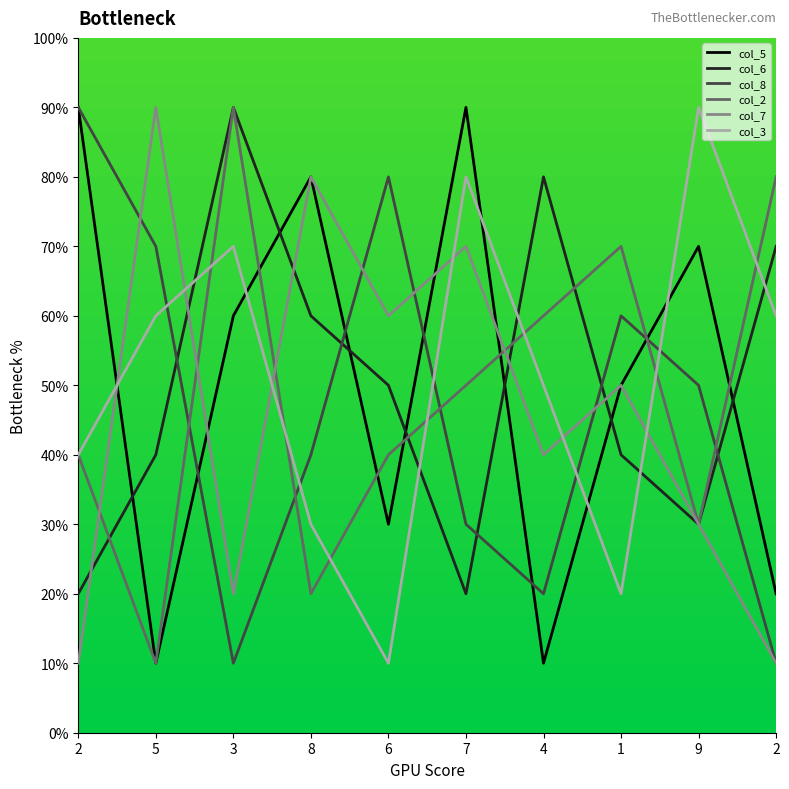

What is the difference between the highest and lowest values at 6?

7